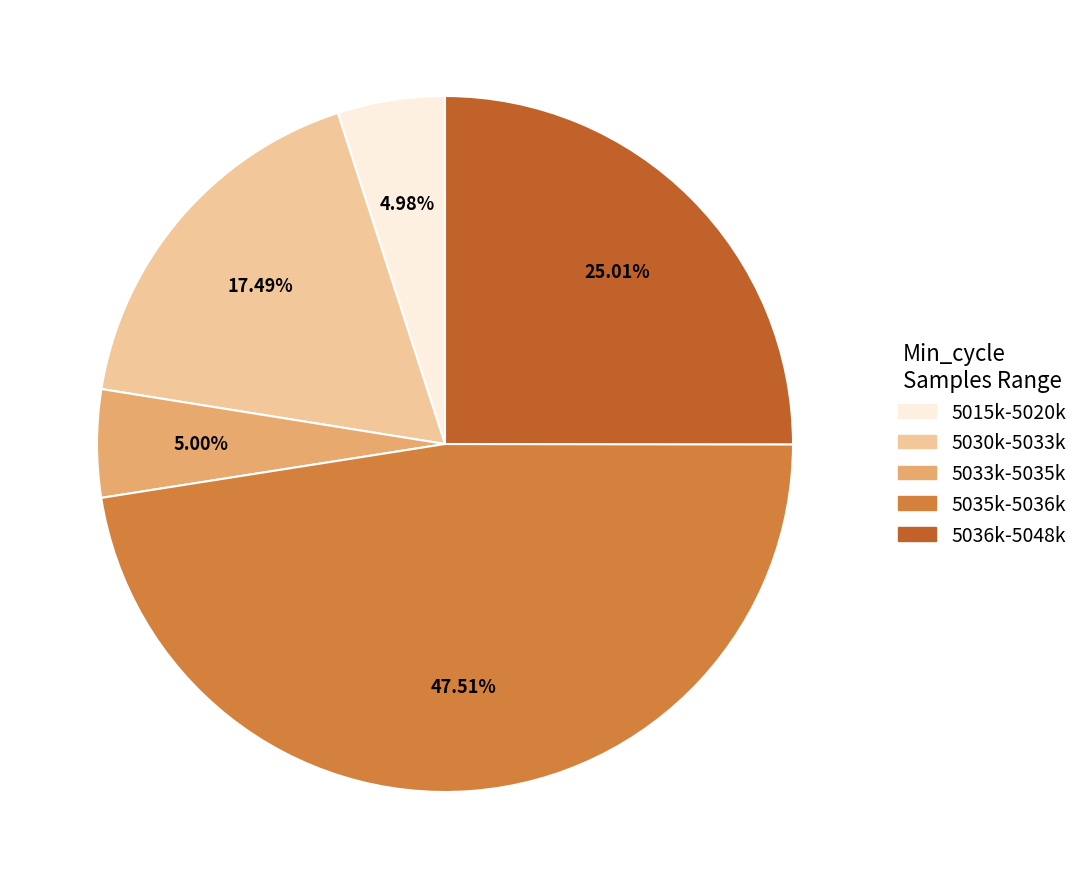

Which has a higher value, 5036k-5048k or 5033k-5035k?

5036k-5048k